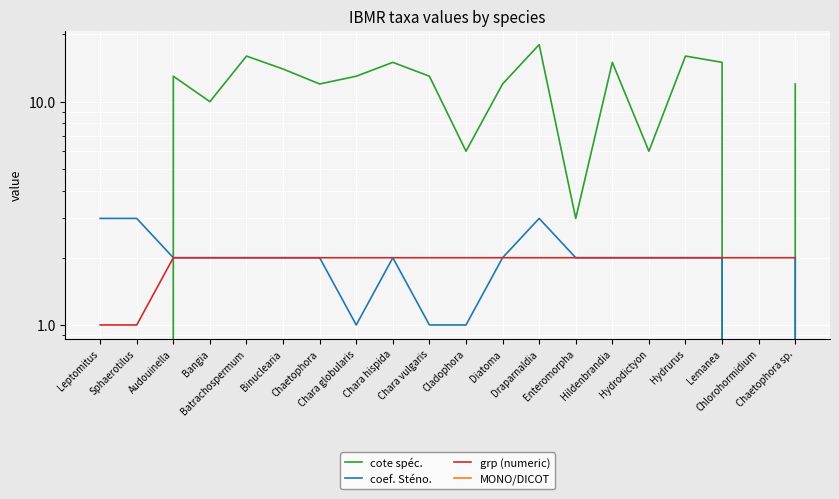

Does the chart display data point markers on the line(s)?

No